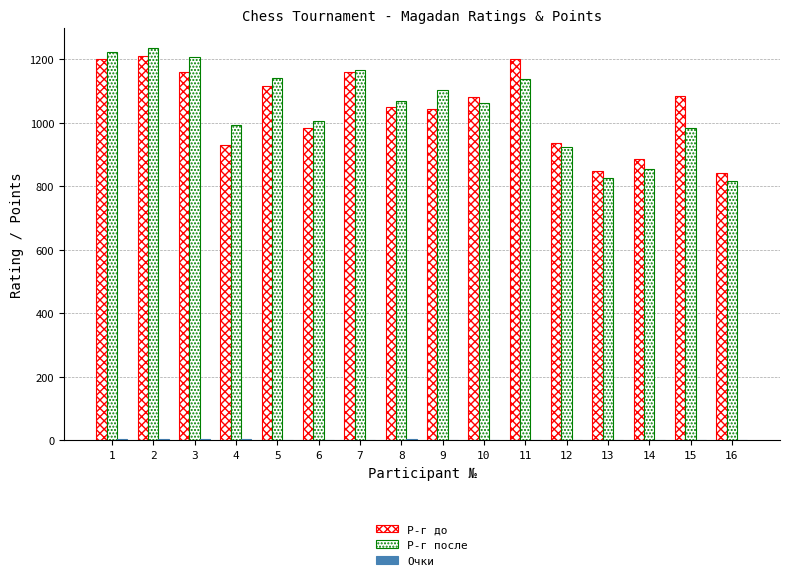

What is the greatest value displayed?

1236